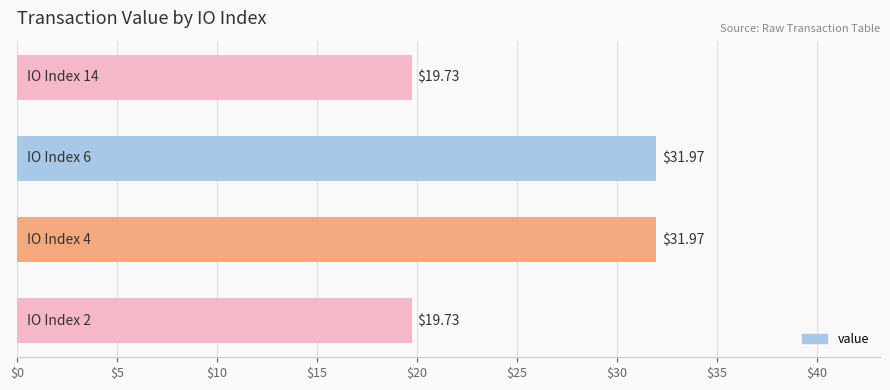

What is the sum of all values?

103.4